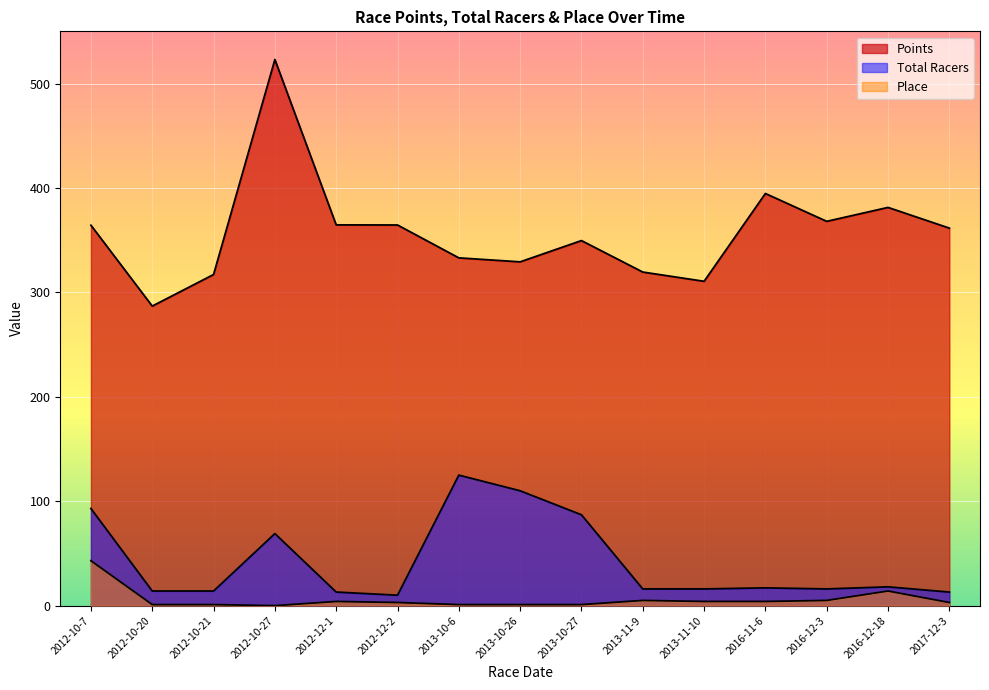

How many interior local valleys does the Points series have?

4